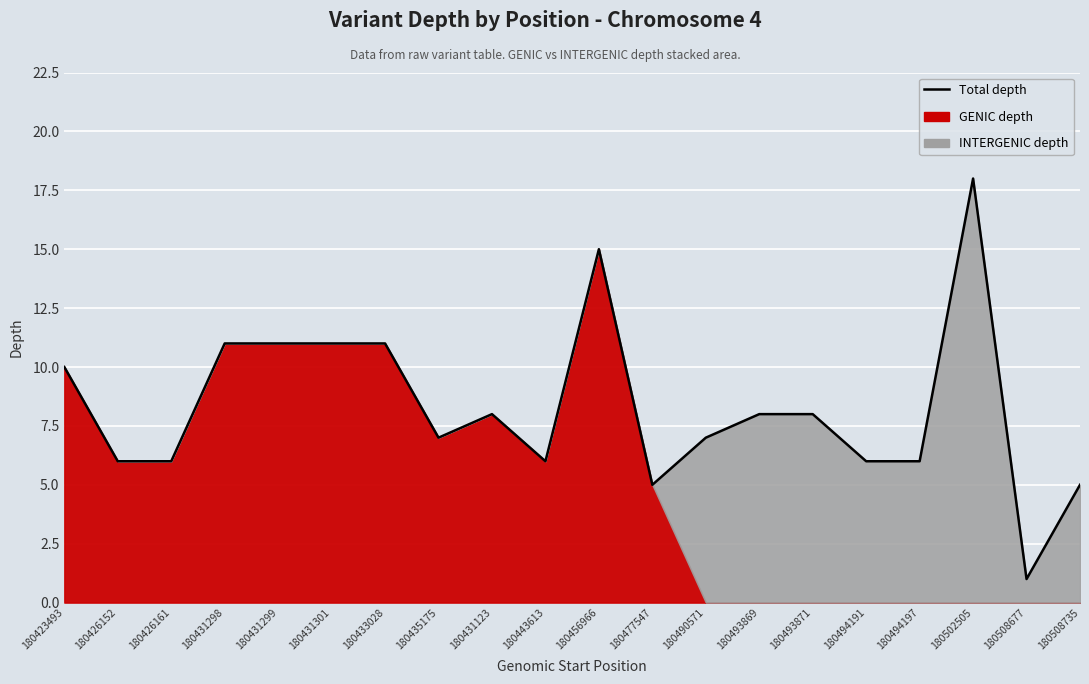

What is the average value?

8